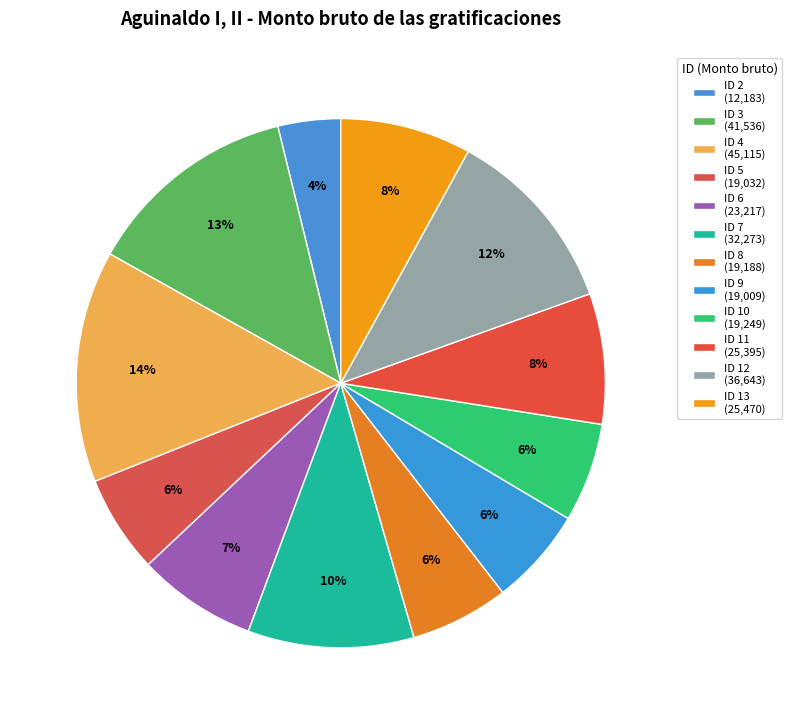

How many slices are in this pie chart?

12